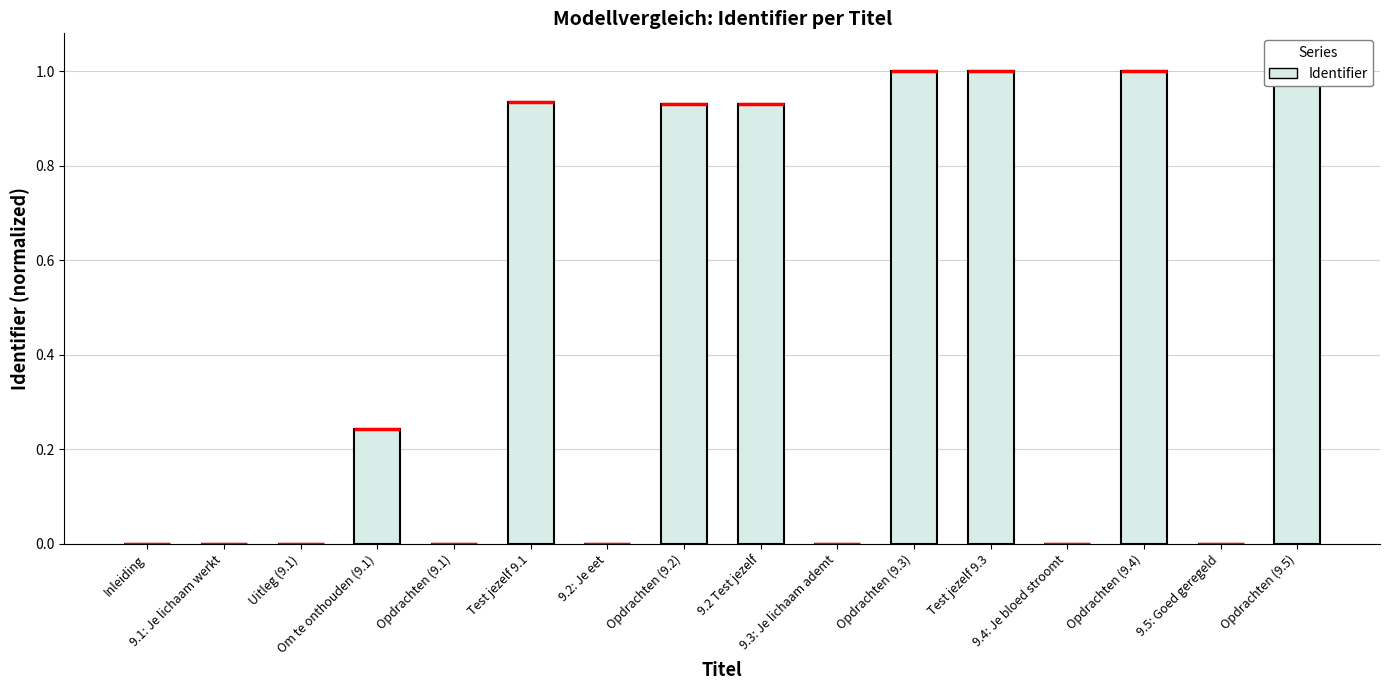

Count the number of categories in the chart.

16